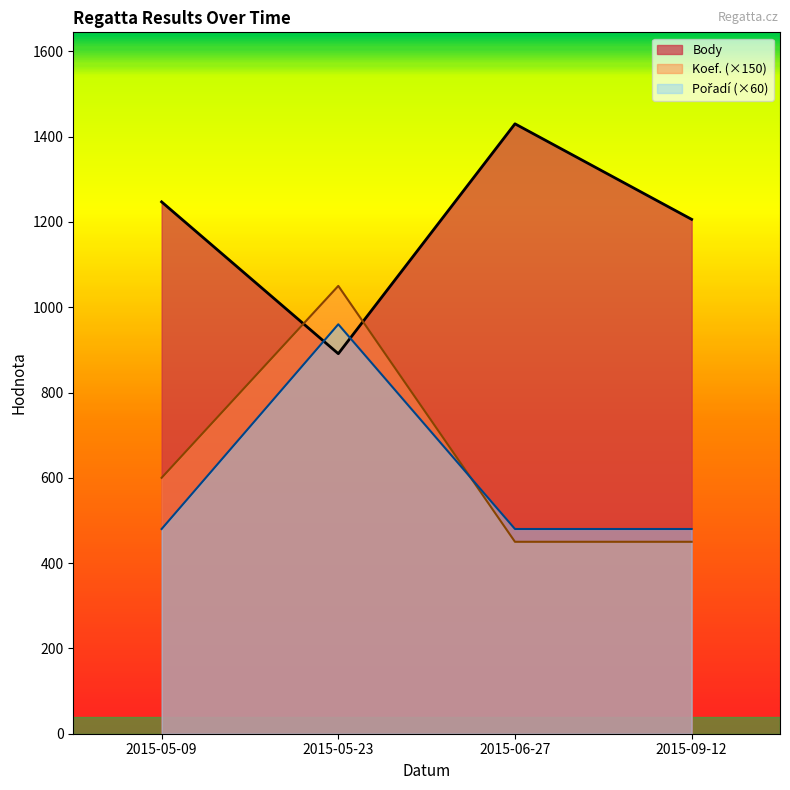

What is the difference between the Body values at 2015-05-09 and 2015-05-23?

356